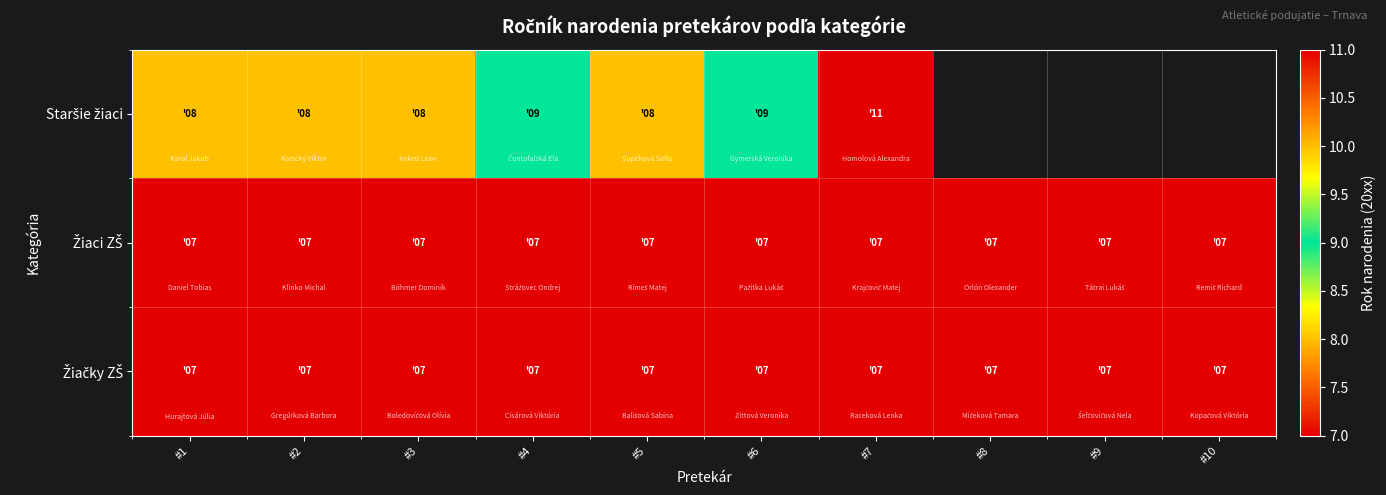

Which has a higher value, #6 or #2?

#6